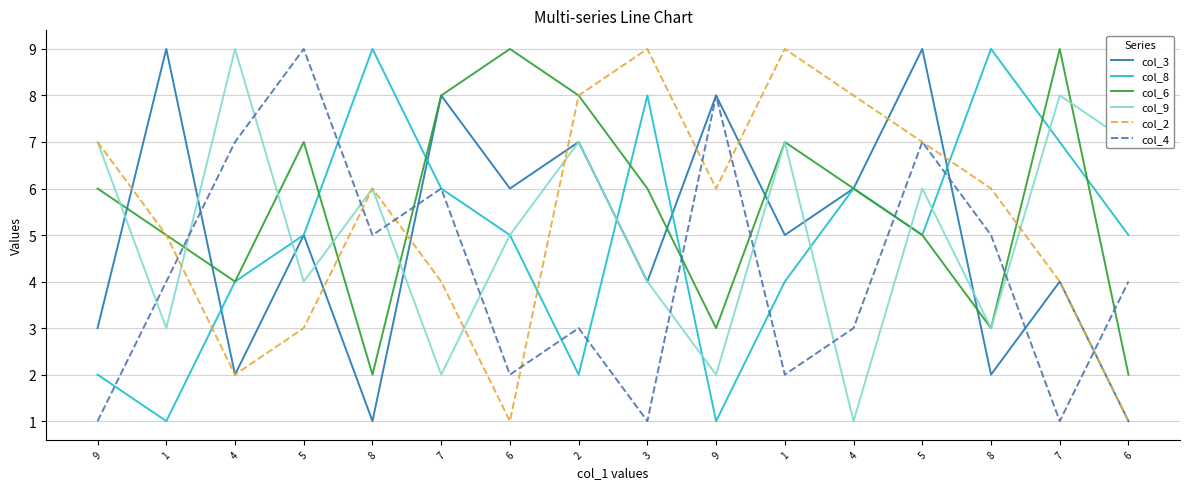

How many lines are shown in the chart?

6